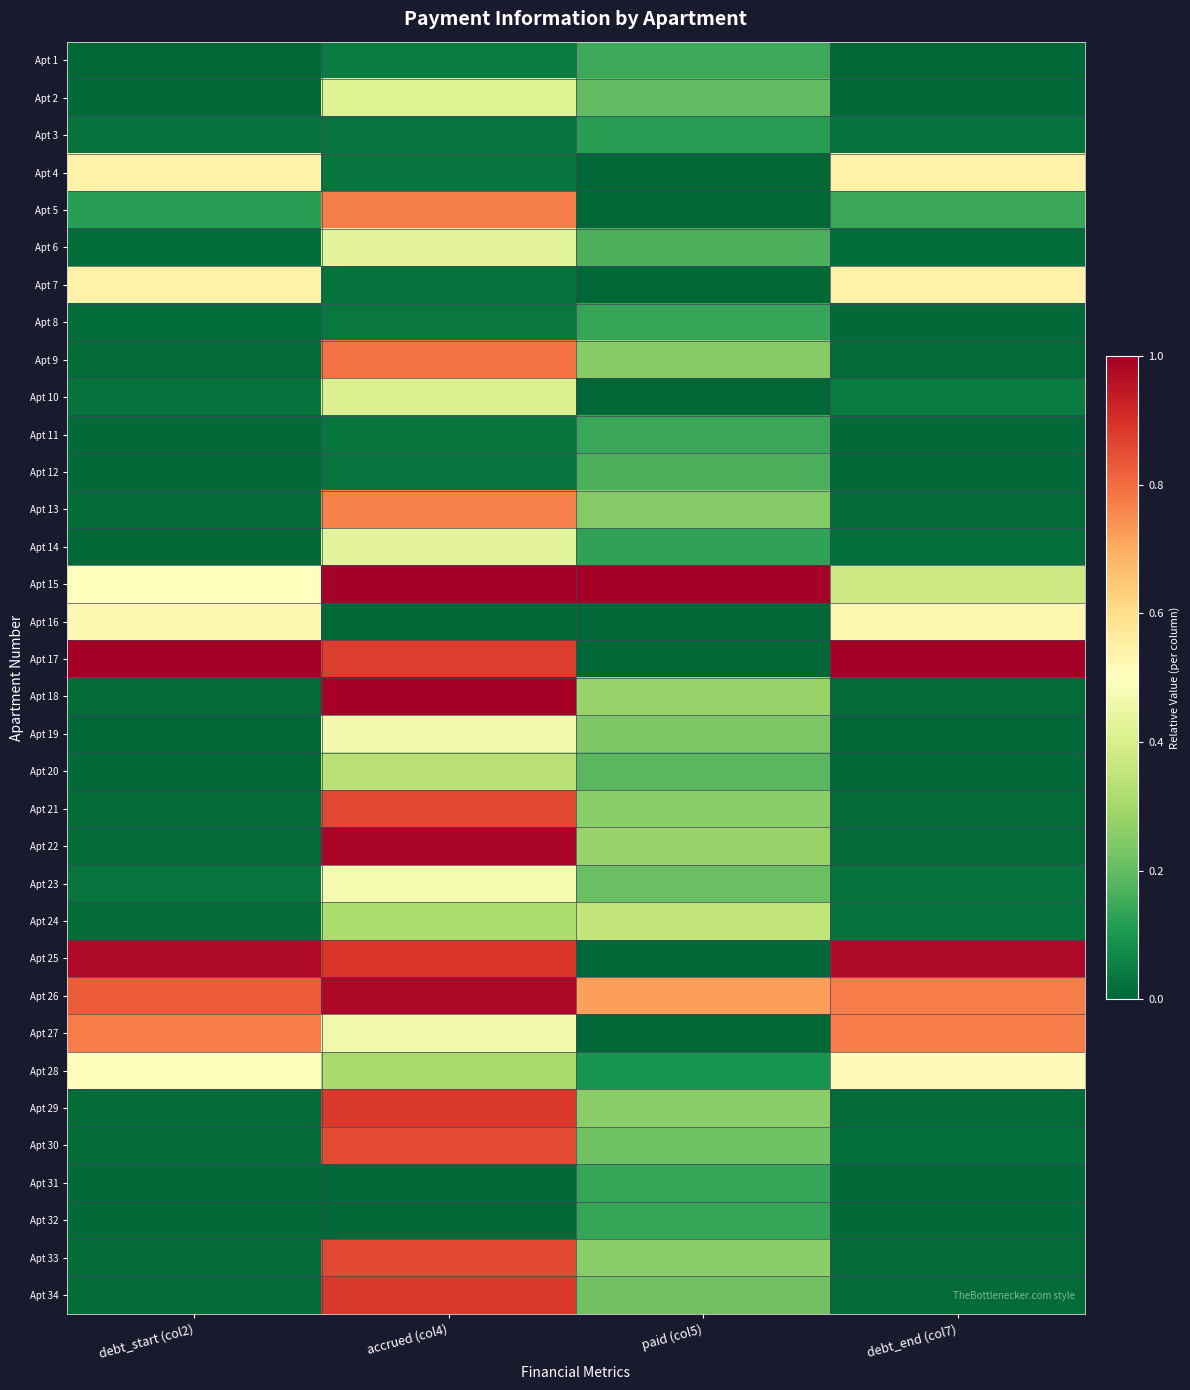

At accrued (col4), list the series in order from smallest to largest.

Apt 32, Apt 16, Apt 31, Apt 7, Apt 12, Apt 3, Apt 4, Apt 11, Apt 8, Apt 1, Apt 28, Apt 24, Apt 20, Apt 10, Apt 2, Apt 14, Apt 6, Apt 27, Apt 19, Apt 23, Apt 13, Apt 5, Apt 9, Apt 30, Apt 21, Apt 33, Apt 17, Apt 29, Apt 34, Apt 25, Apt 26, Apt 22, Apt 18, Apt 15